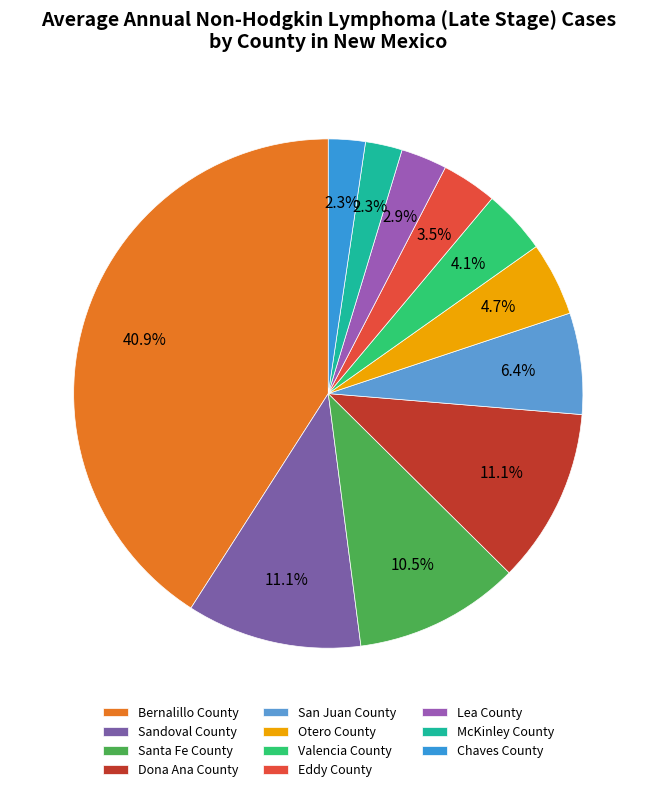

Is there any slice that represents more than half of the pie?

No